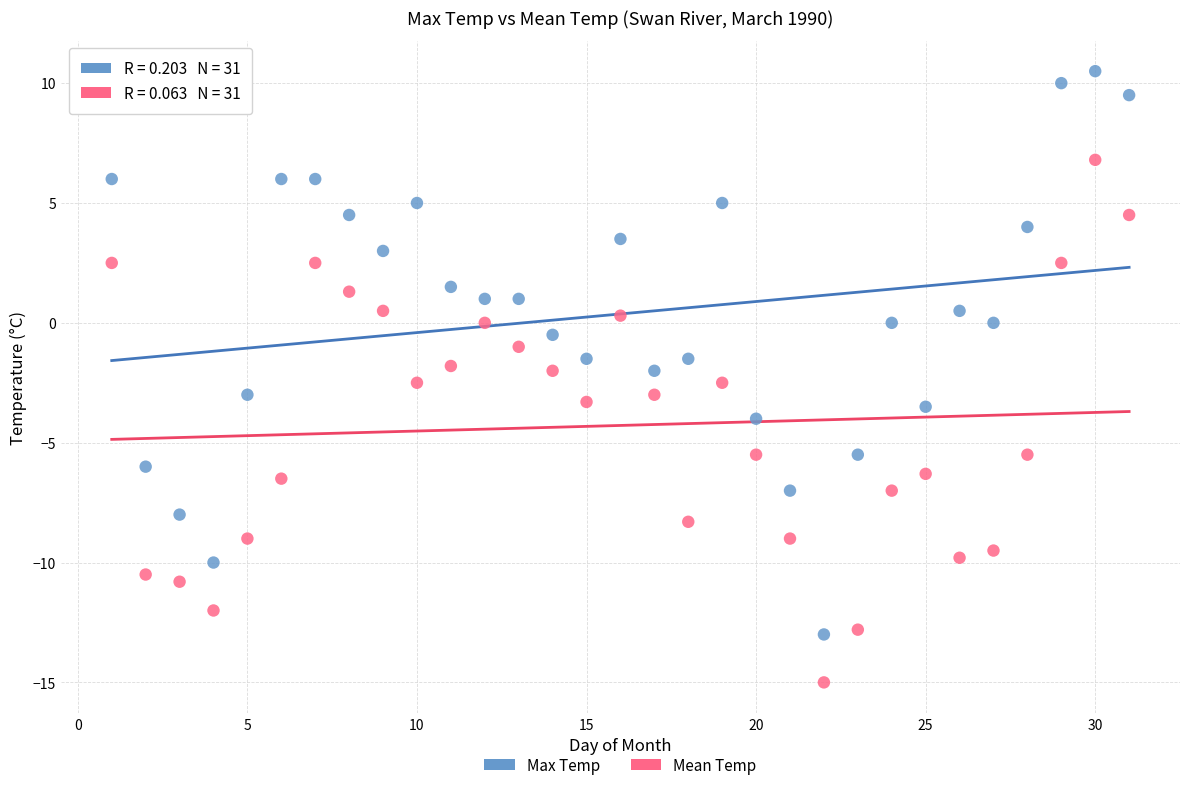

Which series has the largest Y range (max minus min)?

Max Temp